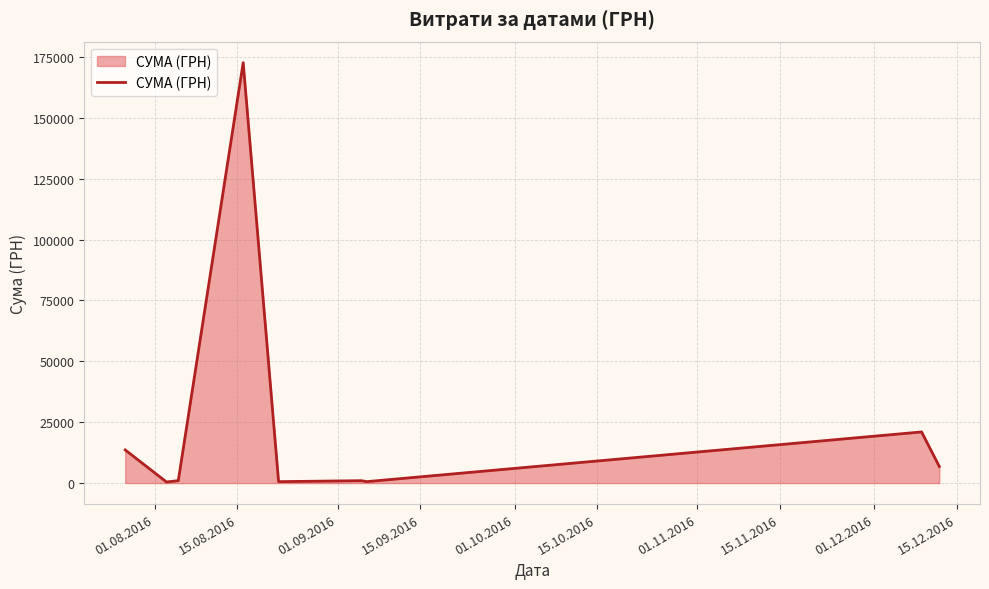

What is the maximum value shown in the chart?

172695.9